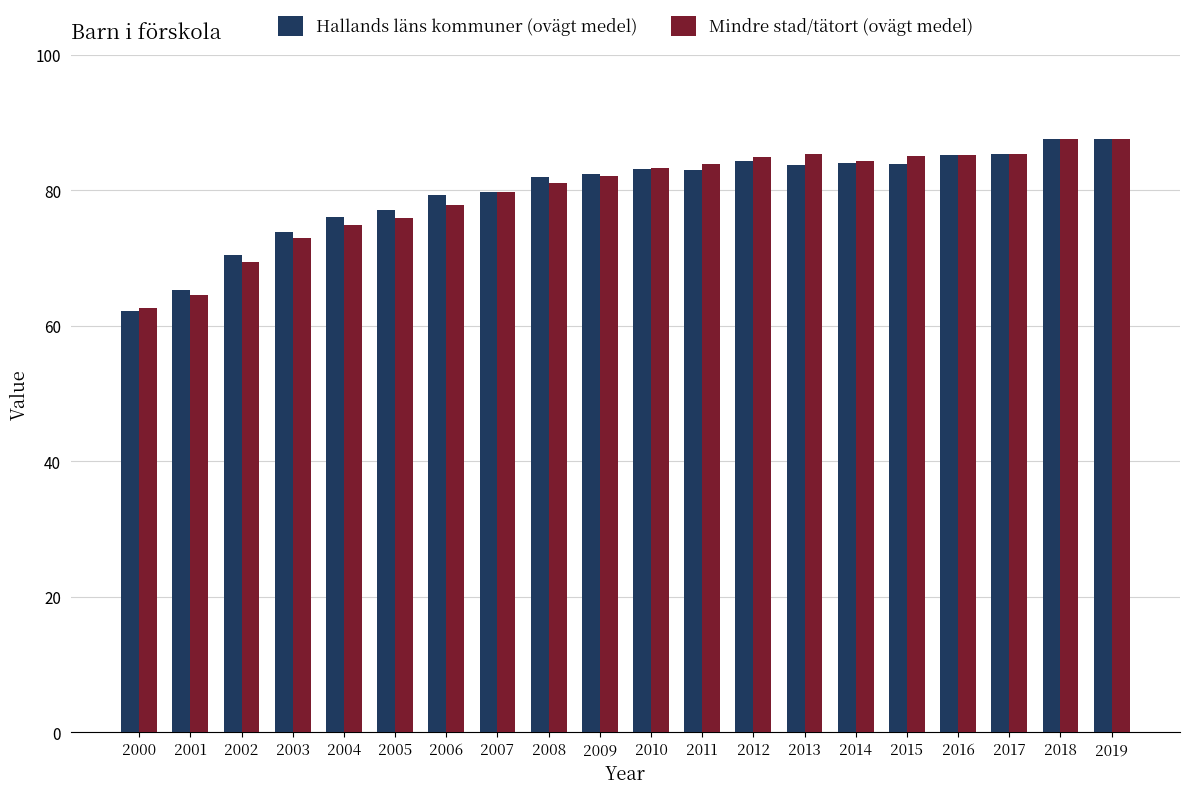

How many groups of bars are there?

20